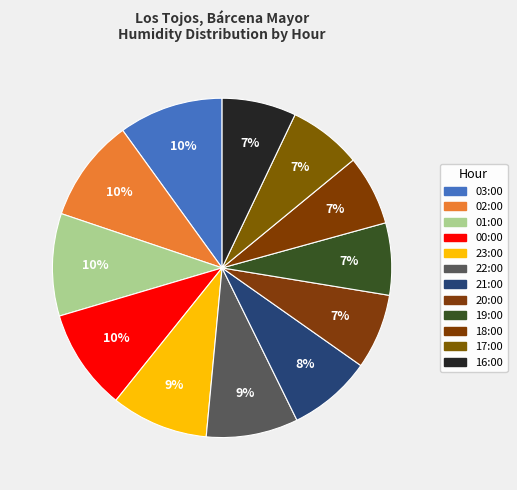

Count the number of slices in the pie.

12